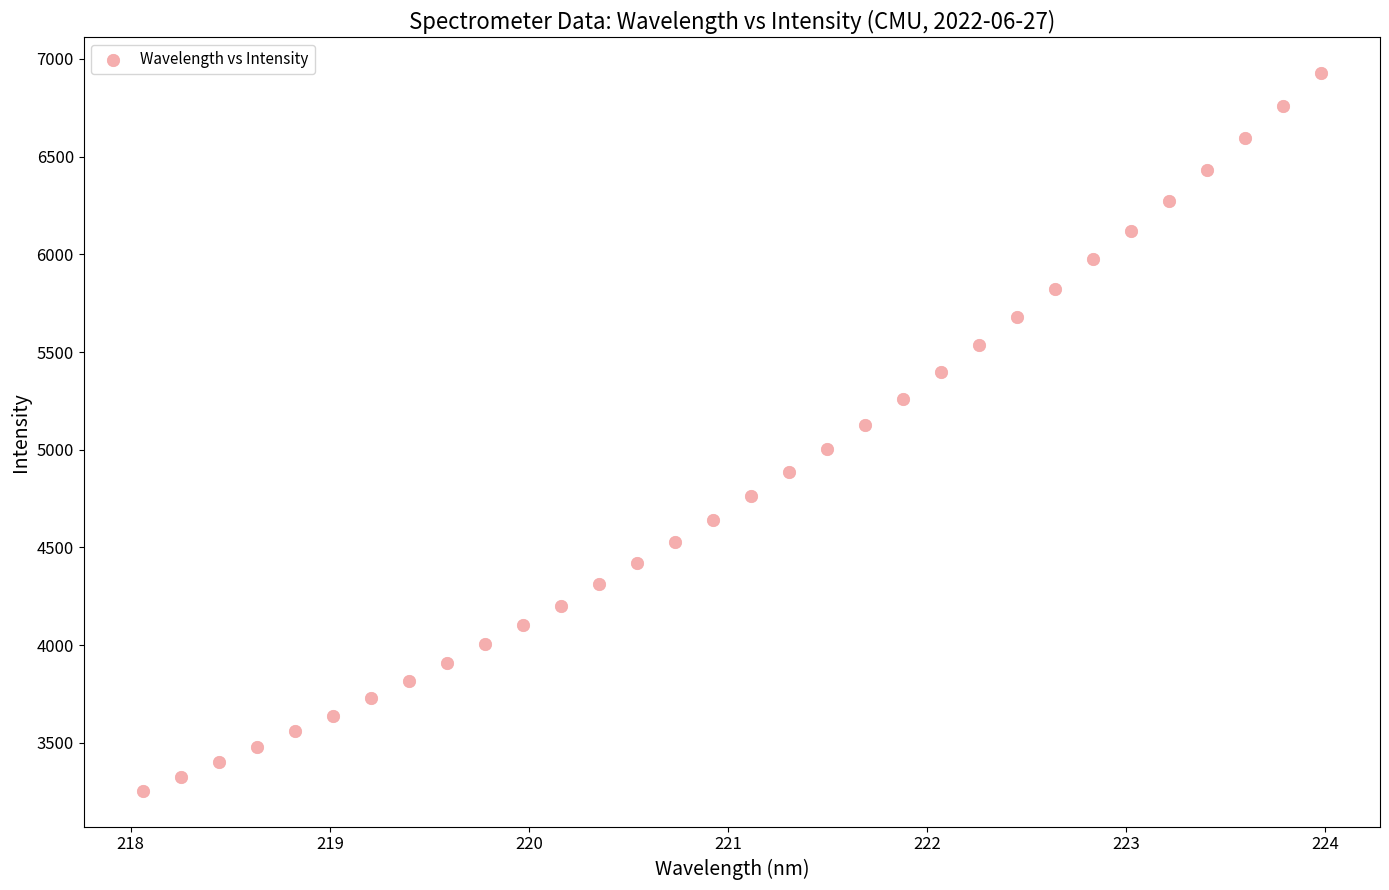

What is the range of Y values (max minus min)?

3670.6